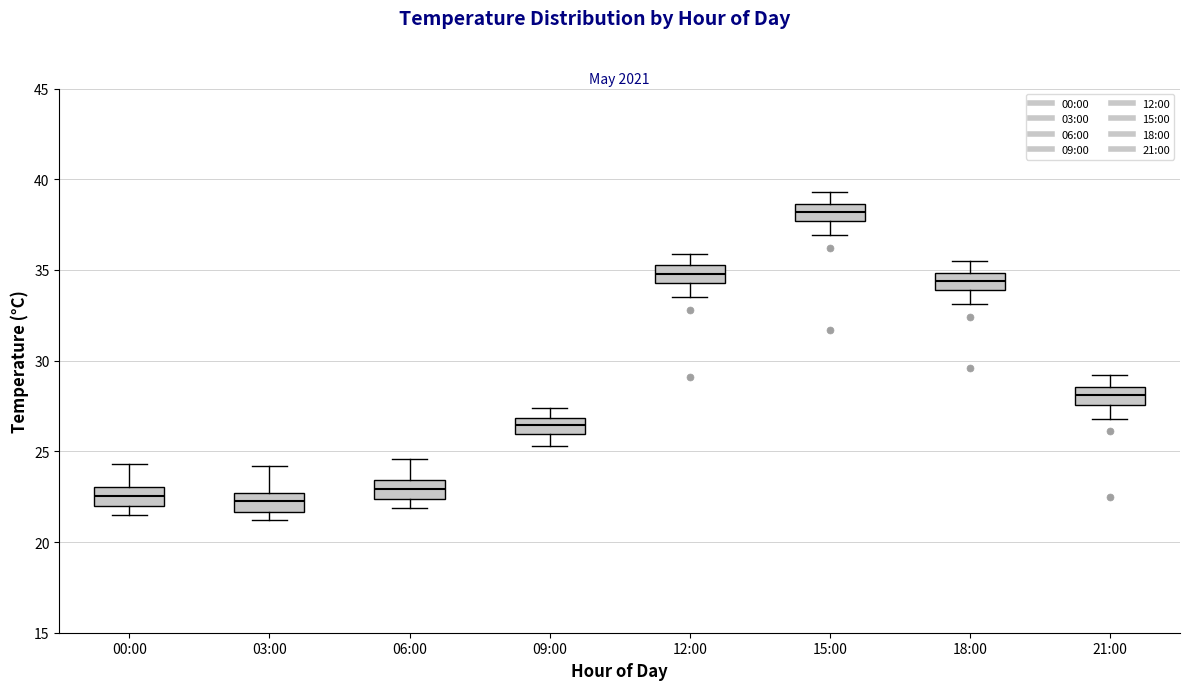

Where does the median line of the box for 09:00 sit on the y-axis? The values are not printed on the chart, so give them approximately, as read against the axis.

26.5